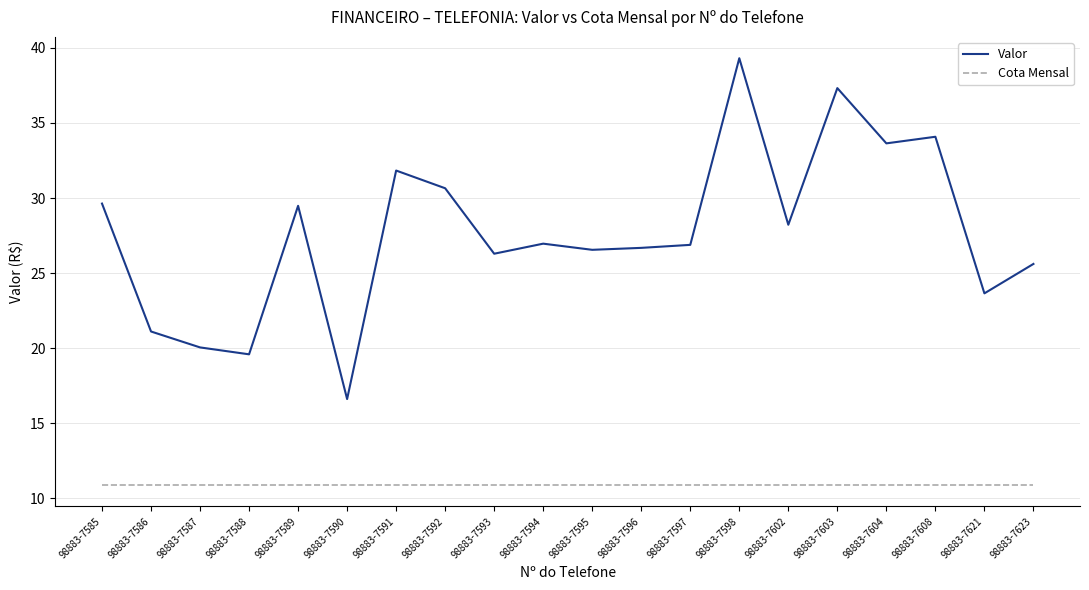

Is the value of Cota Mensal at 98883-7593 greater than the value of Valor at 98883-7621?

No